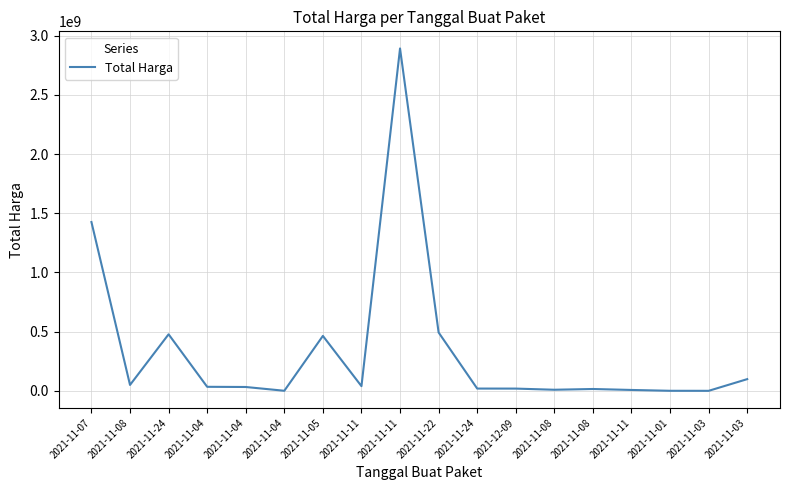

How many categories are shown in the chart?

18